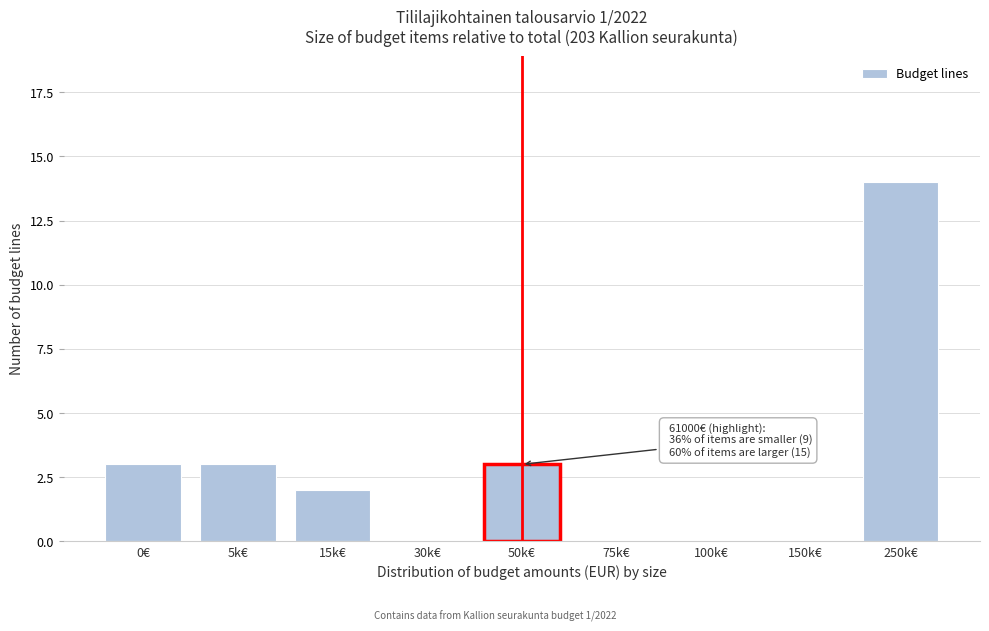

Reading left to right, what are all the values shown in this chart?

0€=3	5k€=3	15k€=2	30k€=0	50k€=3	75k€=0	100k€=0	150k€=0	250k€=14